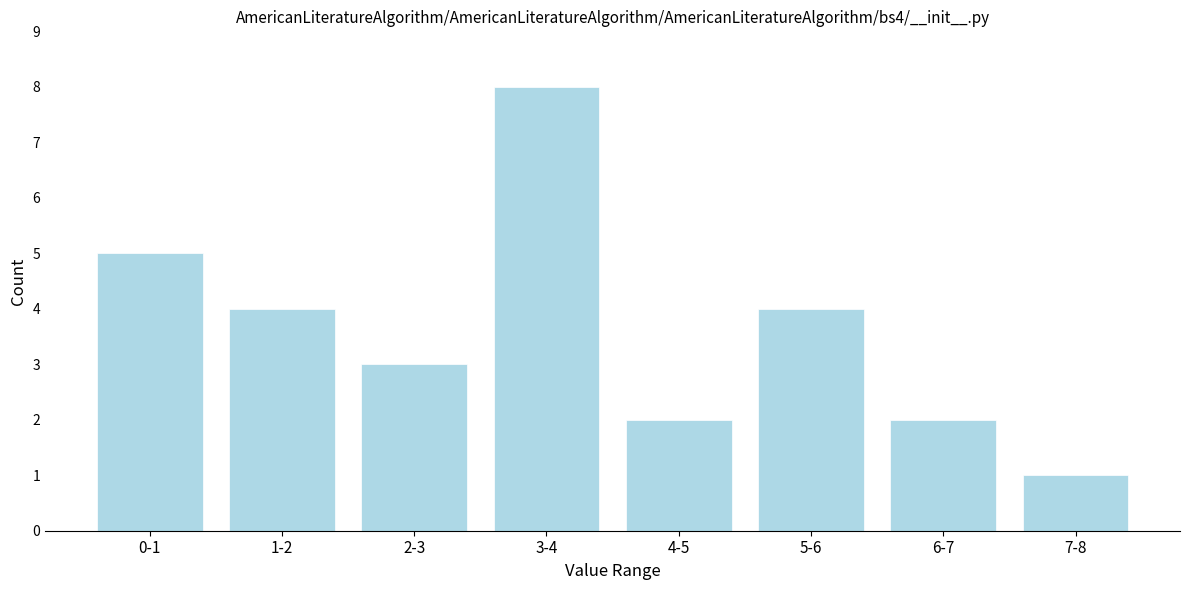

Reading left to right, what are all the values shown in this chart?

5	4	3	8	2	4	2	1